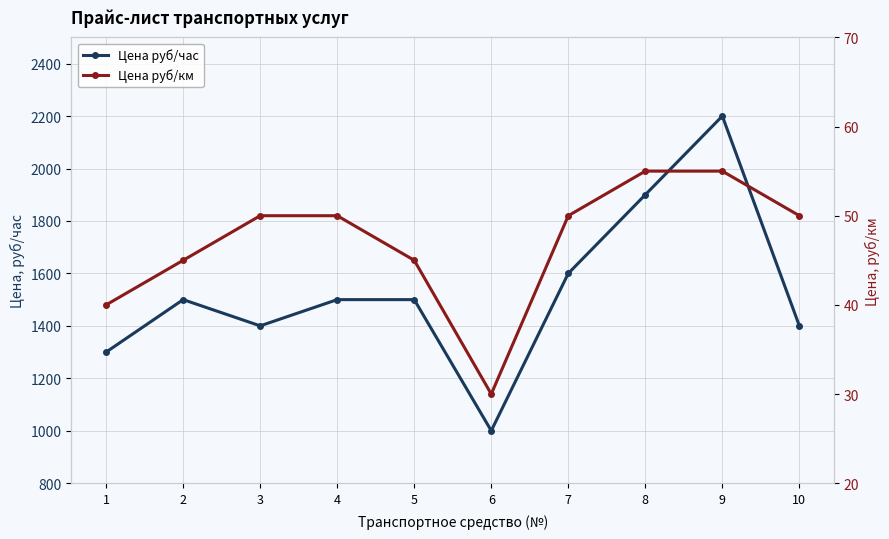

Which category has the highest value in the Цена руб/час series?

9